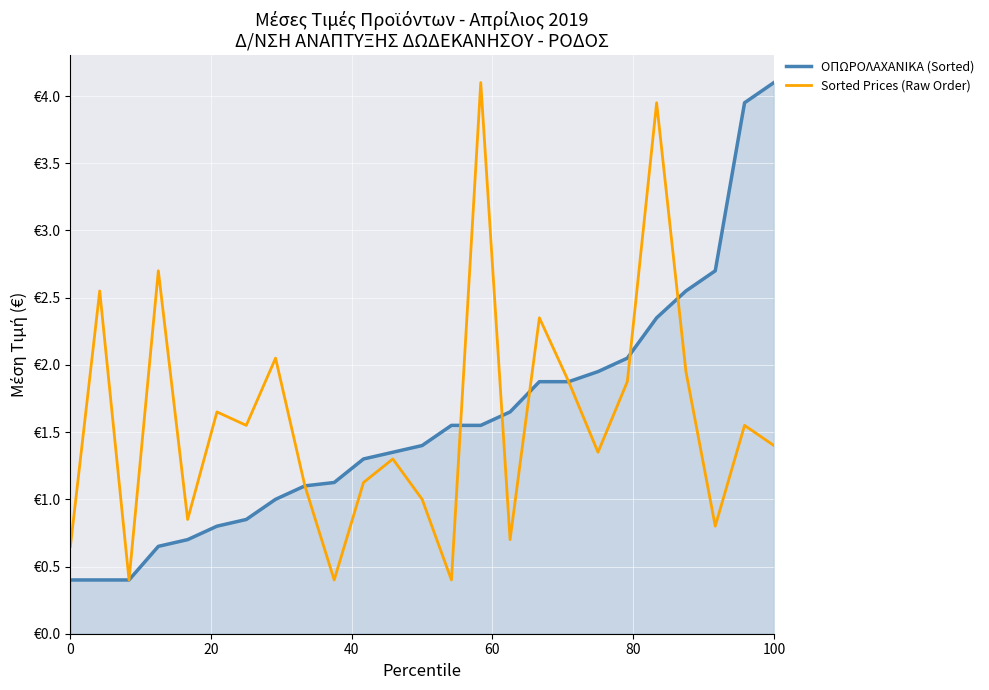

True or false: OΠΩΡΟΛΑΧΑΝΙΚΑ (Sorted) has more than 2 interior local peaks.

False